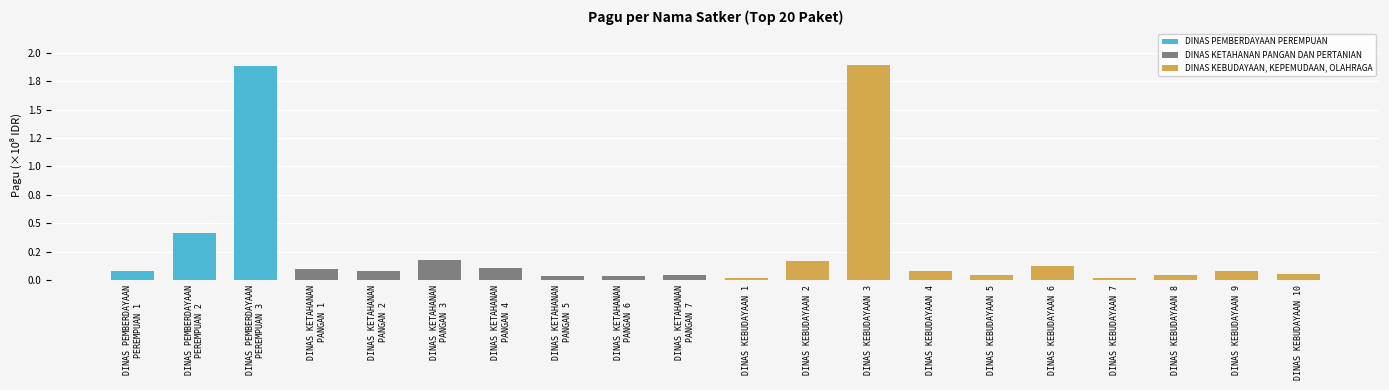

What is the change in value from DINAS KETAHANAN
PANGAN 1 to DINAS KEBUDAYAAN 2?

+7230000